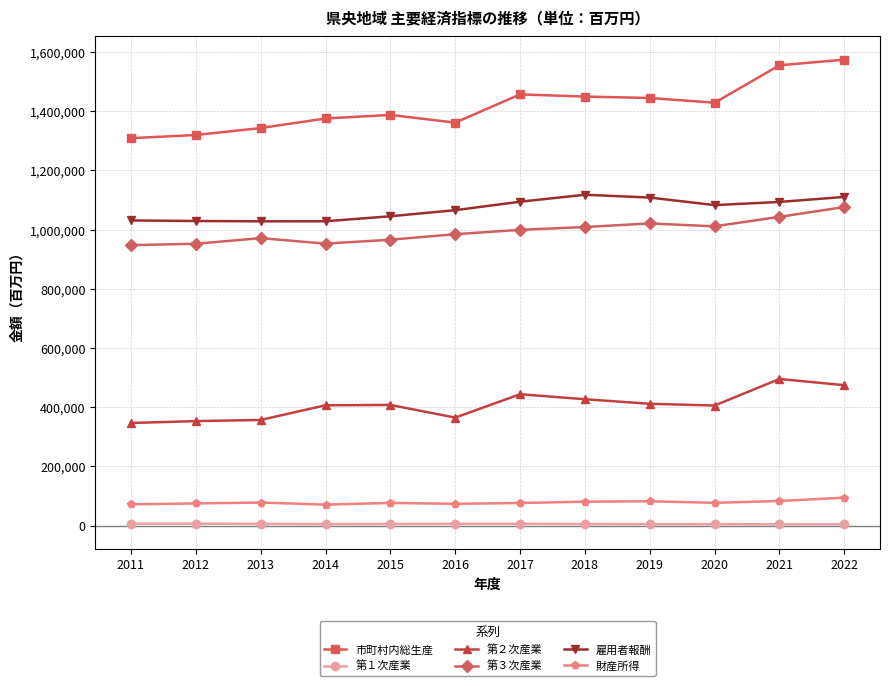

True or false: 第３次産業 has more than 1 points higher than both neighbors.

True